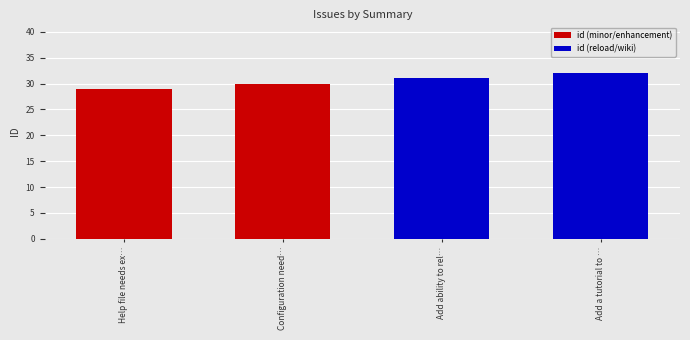

What is the difference between the maximum and minimum values?

3